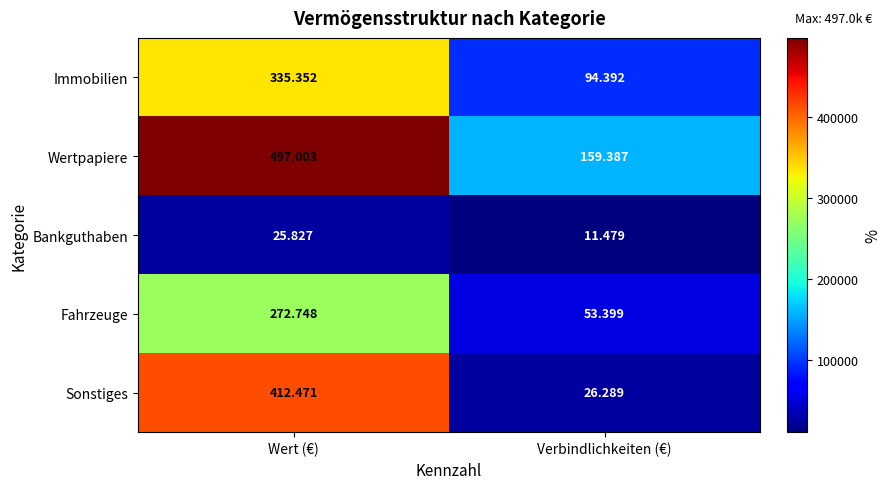

Which series has the largest total across all categories?

Wertpapiere